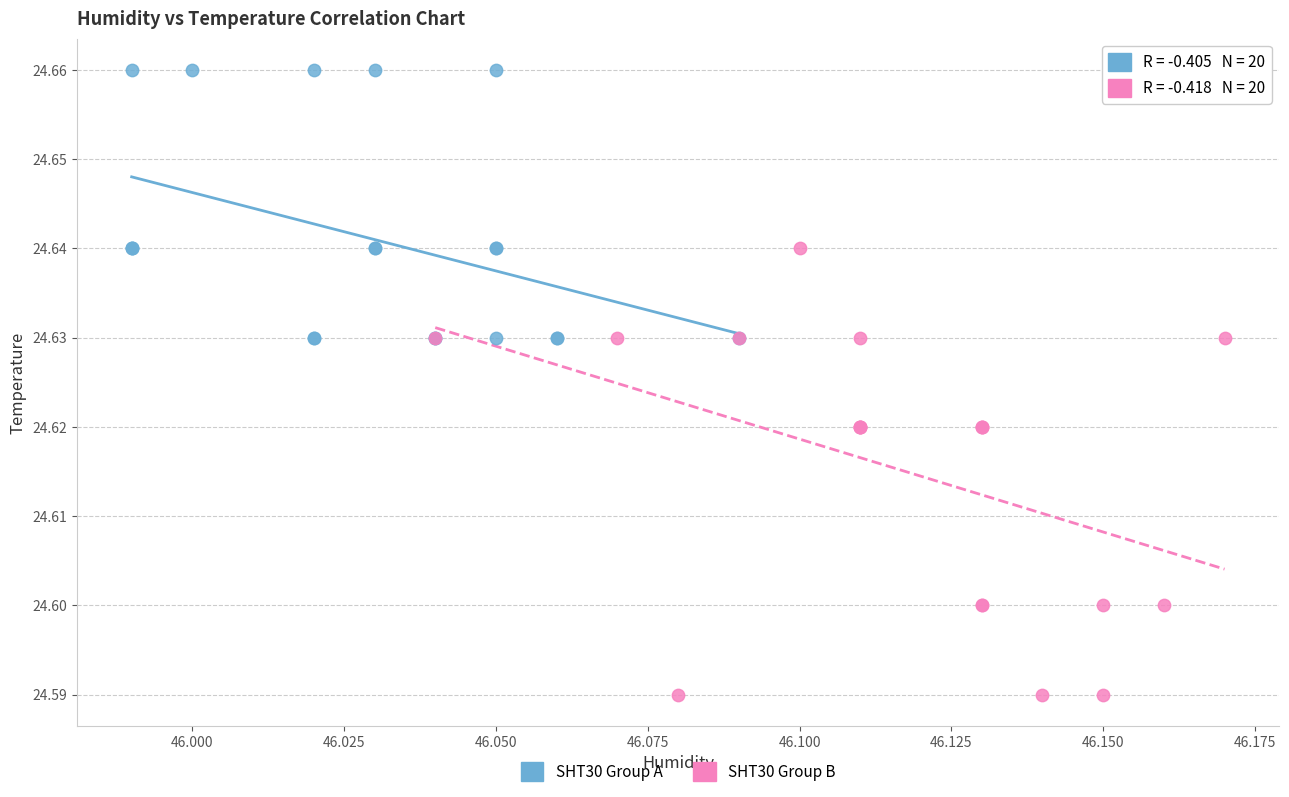

Which series reaches the minimum Y coordinate?

SHT30 Group B